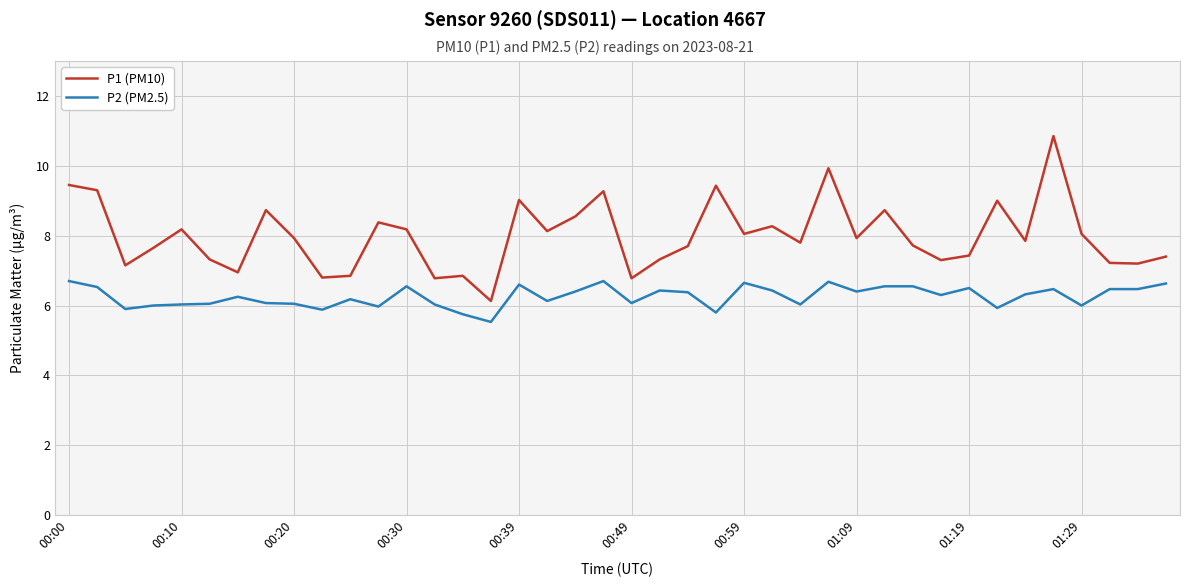

Which series has the largest range (max minus min)?

P1 (PM10)